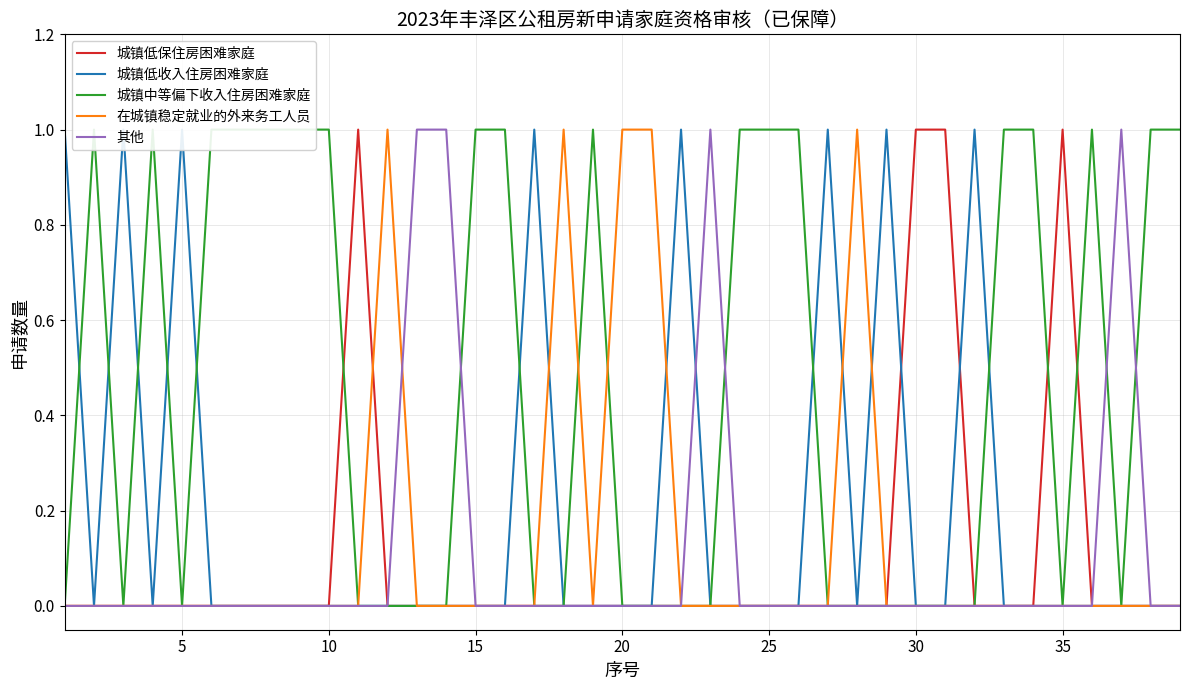

Is the value of 城镇低保住房困难家庭 at 28 greater than the value of 城镇低收入住房困难家庭 at 0?

No